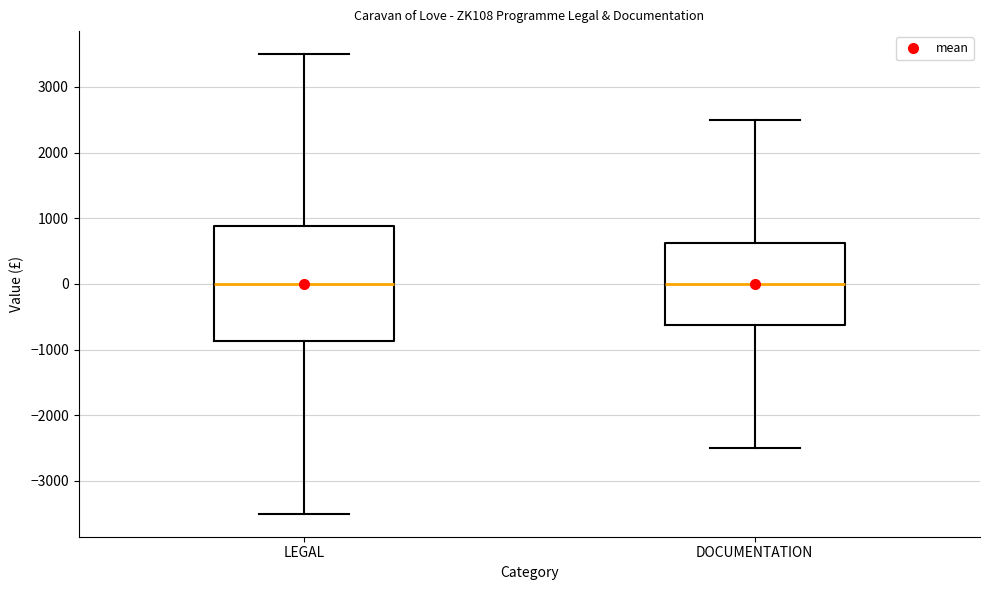

Which box is the tallest, from its lower edge to its upper edge?

LEGAL